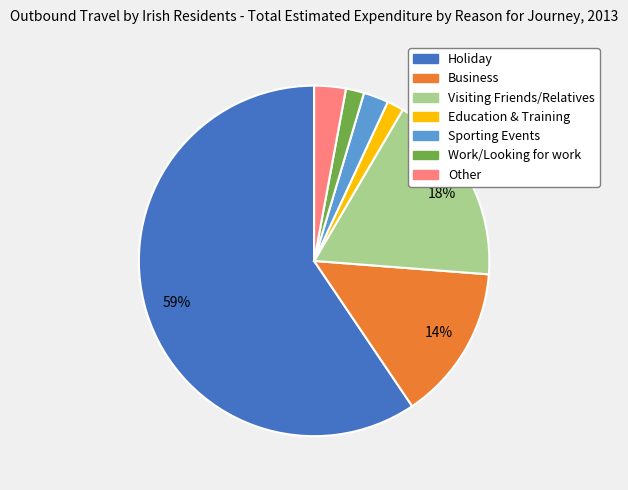

Which slice is the largest?

Holiday